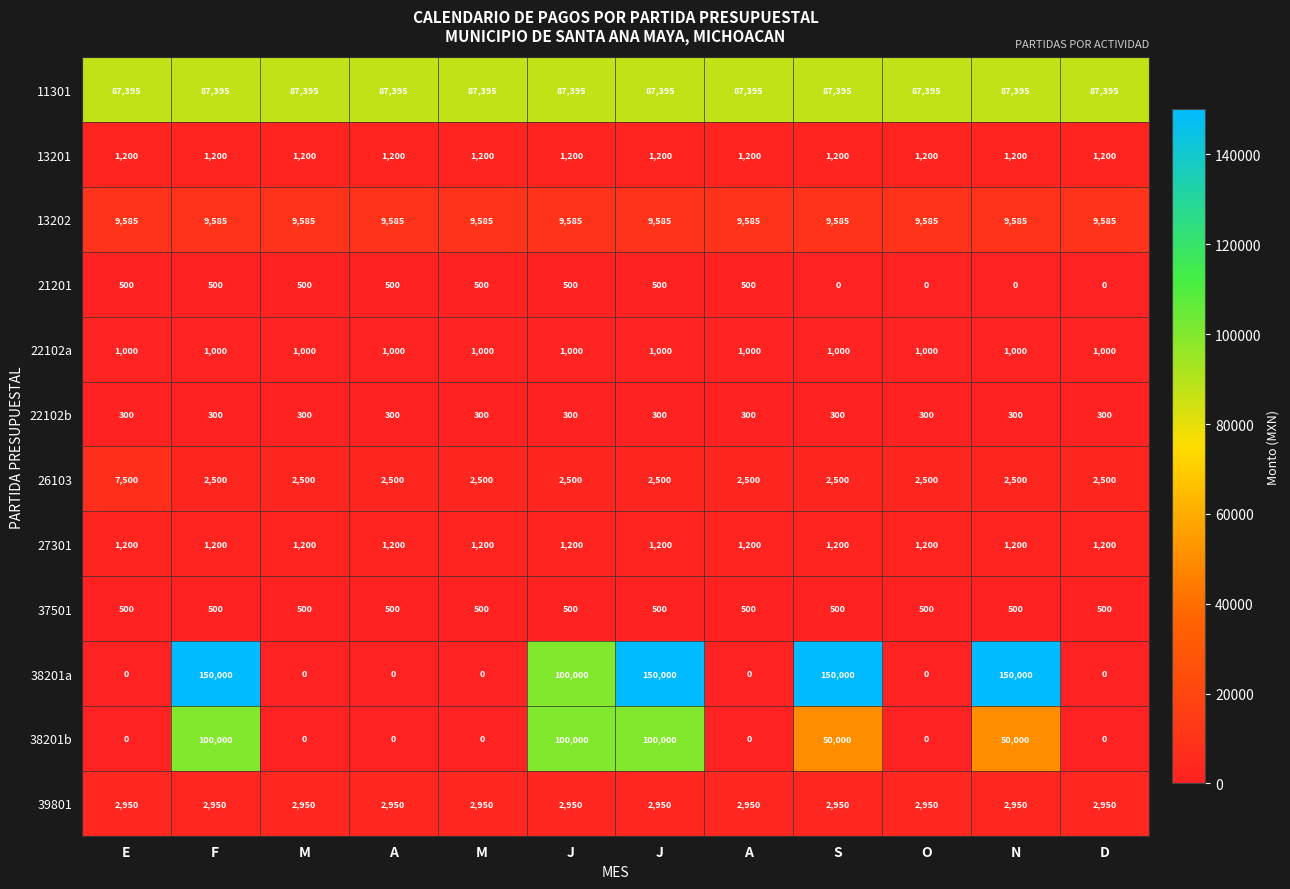

How many series are shown in this chart?

12